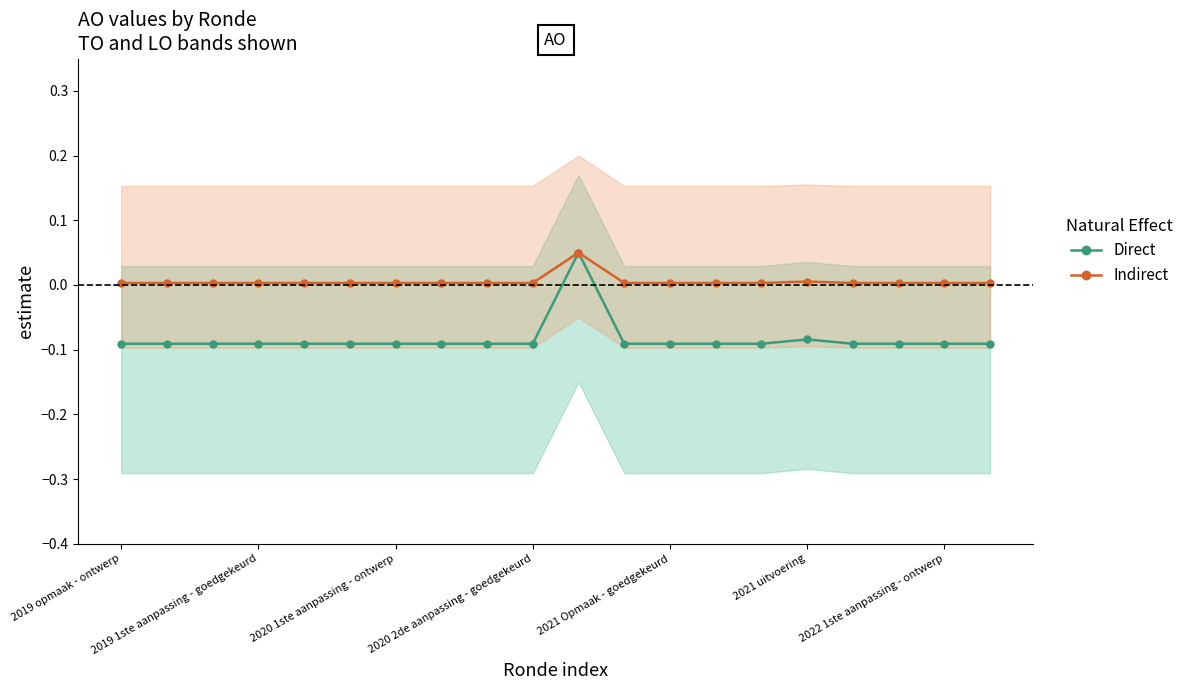

How many lines are shown in the chart?

2